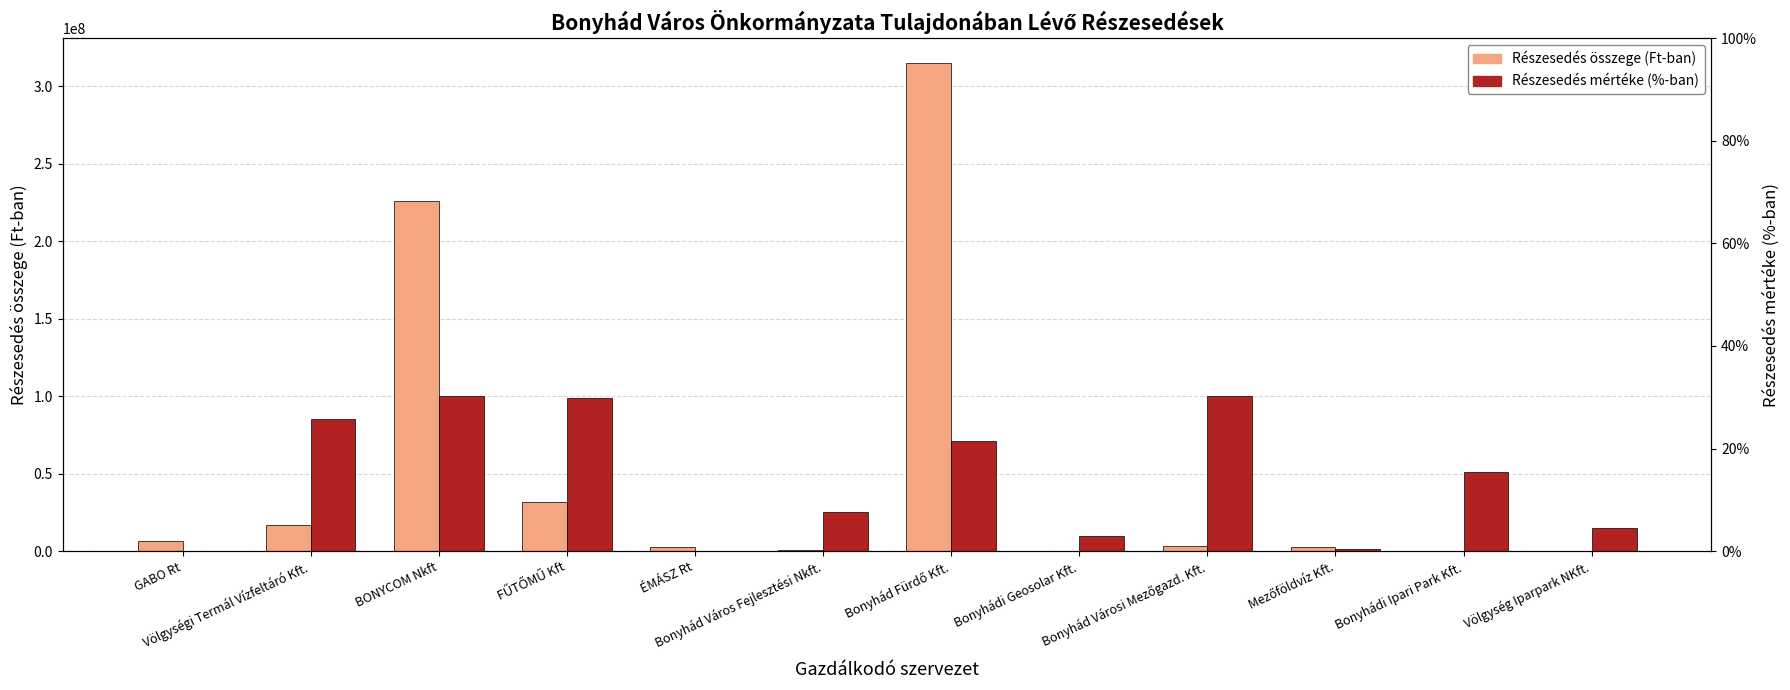

Which series has the largest range (max minus min)?

Részesedés összege (Ft-ban)